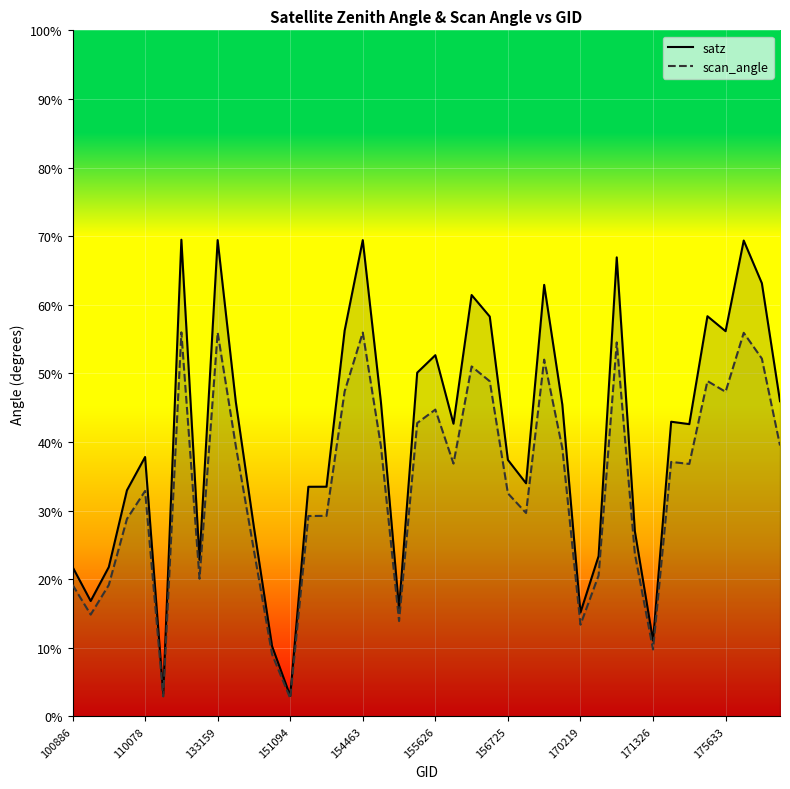

What is the approximate value of scan_angle at 23?

48.9